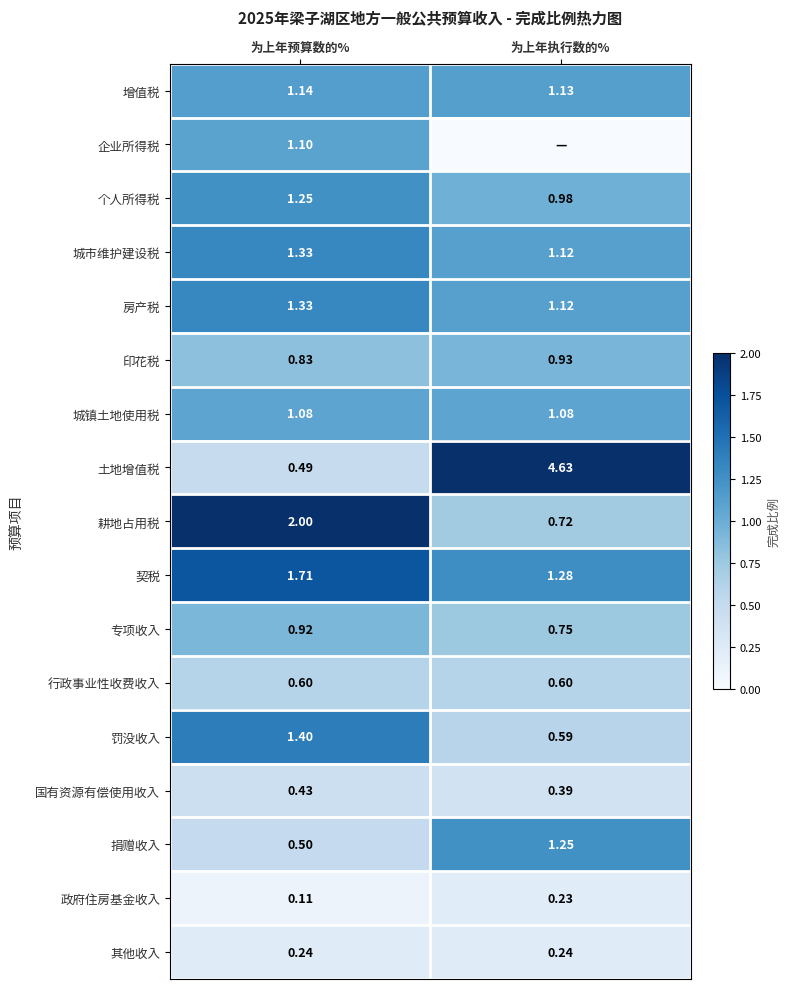

The value of 契税 at 为上年预算数的% is 0.9. True or false?

False